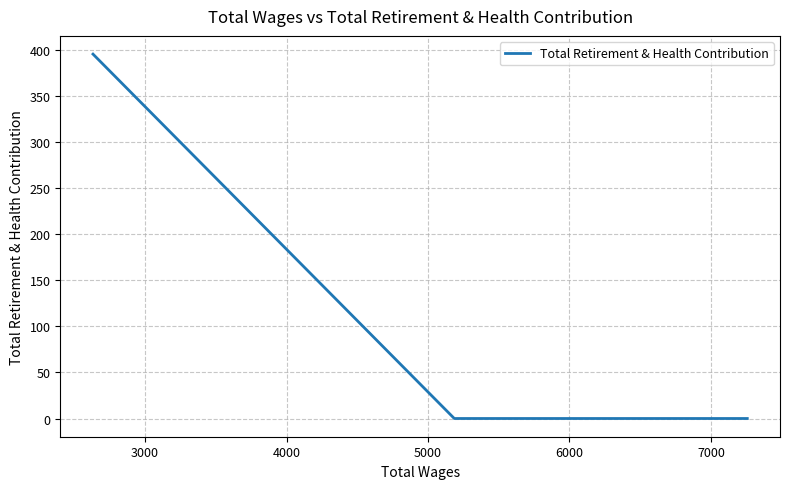

Is it true that the value at 3000 is -242?

False